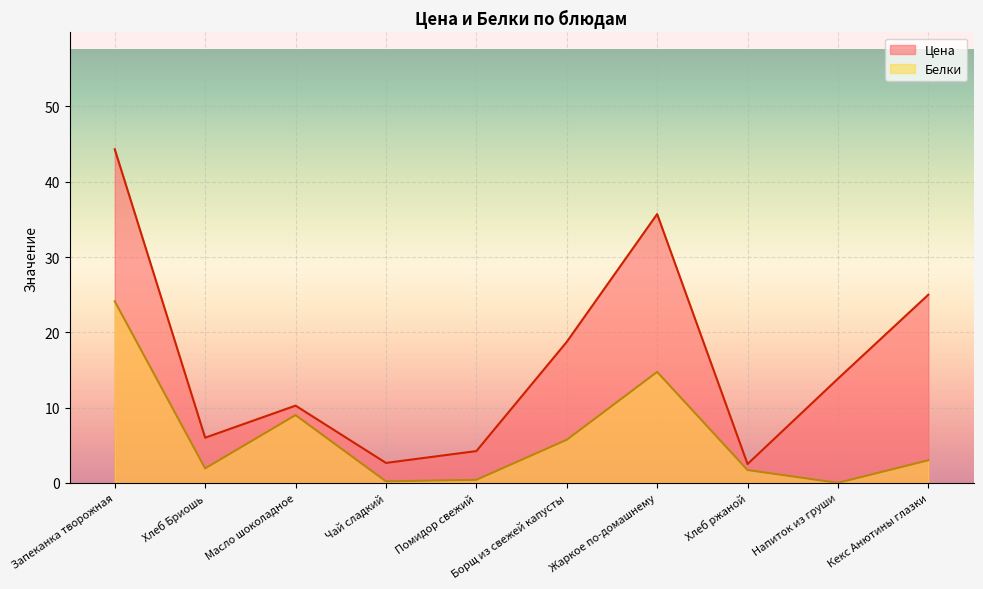

What is the spread (max minus min) of values at Кекс Анютины глазки?

22.0